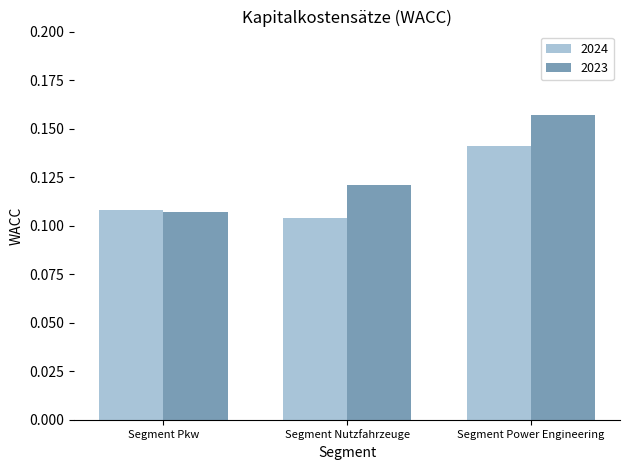

Is the value of 2024 at Segment Nutzfahrzeuge greater than the value of 2023 at Segment Nutzfahrzeuge?

No